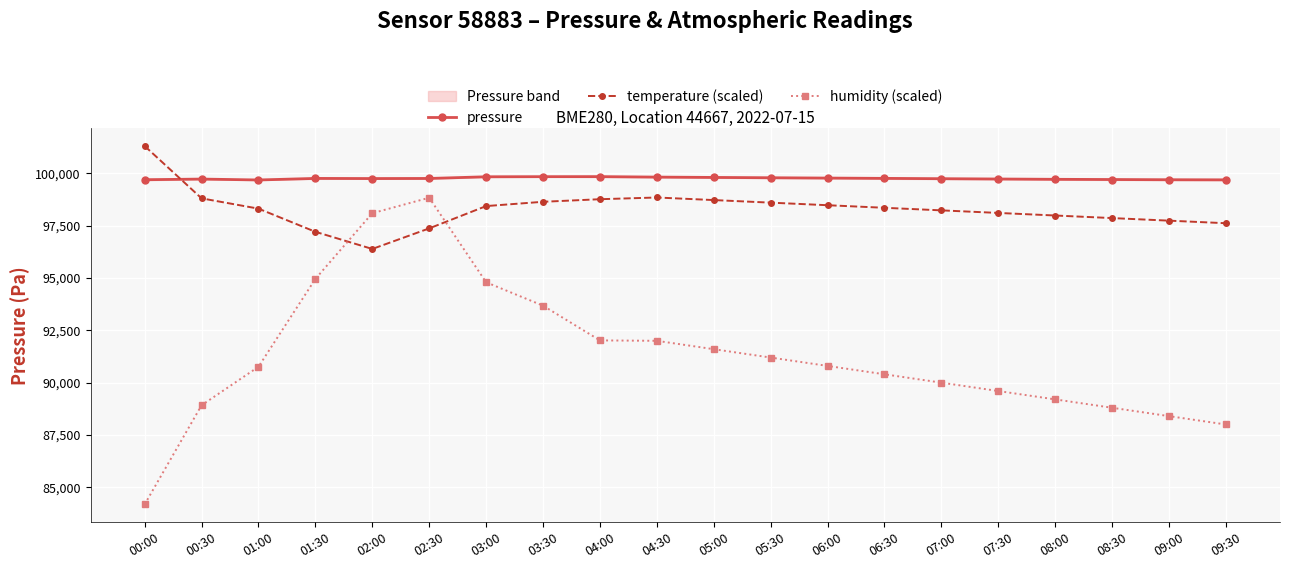

How many interior local valleys does the pressure series have?

2